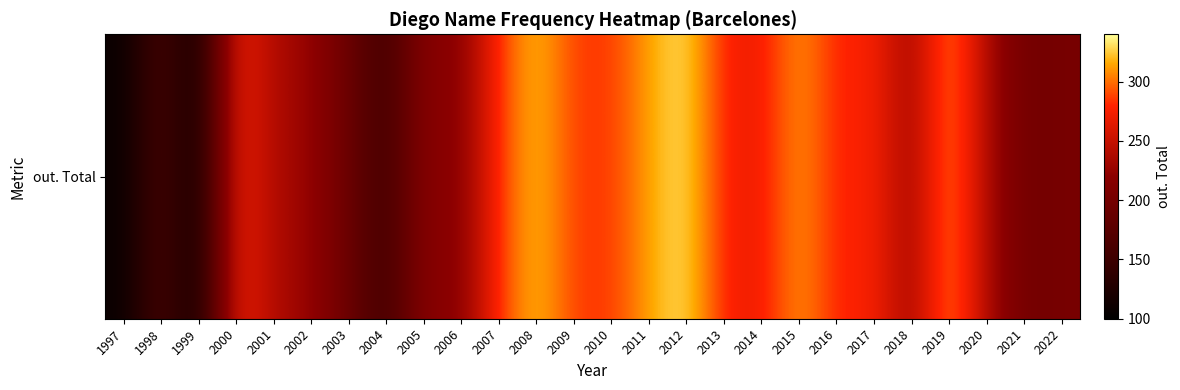

True or false: the data shows 212 at 2004.

False